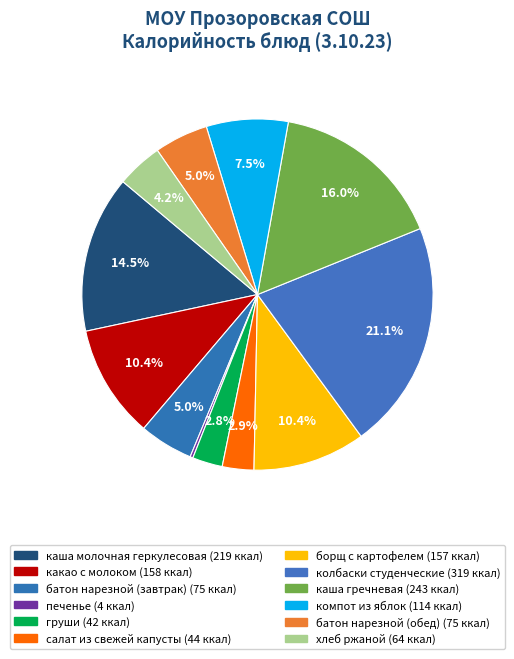

Count the number of slices in the pie.

12